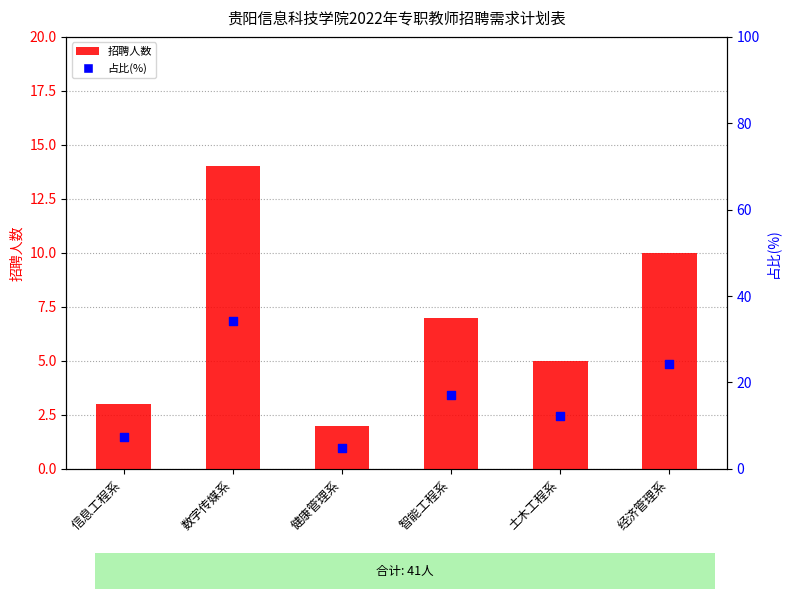

Which series reaches the maximum Y coordinate?

占比(%)